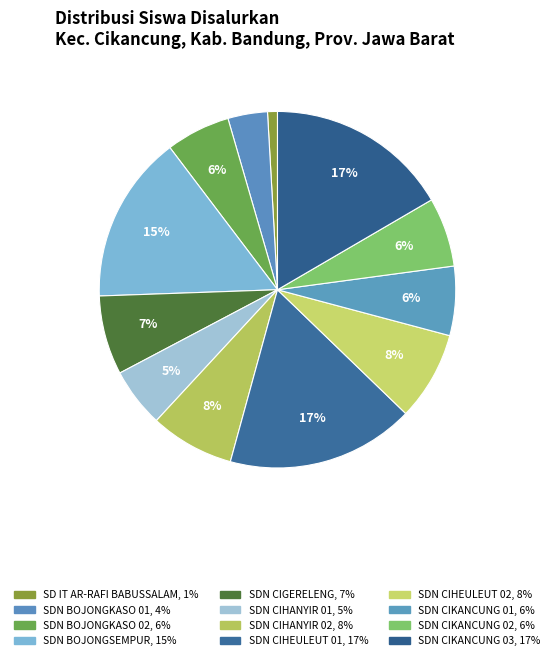

How many slices are in this pie chart?

12